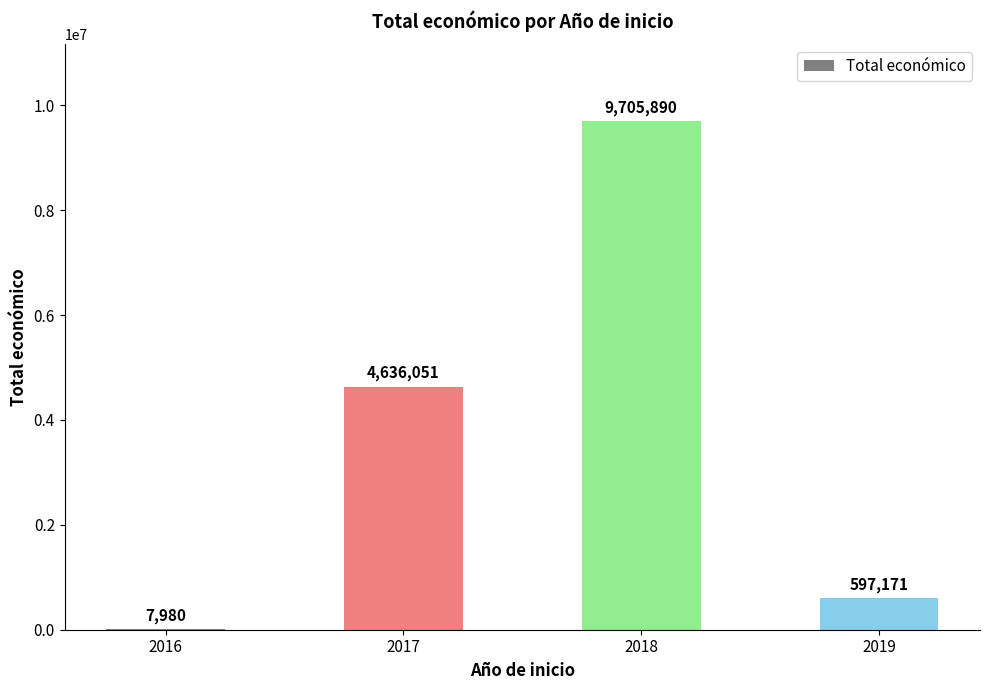

True or false: the data shows 4636051 at 2017.

True